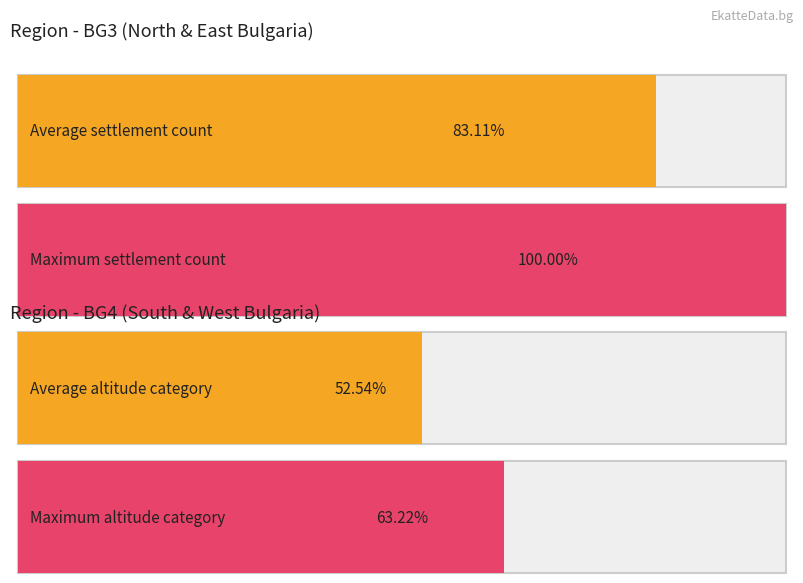

Which series has the largest range (max minus min)?

BG3